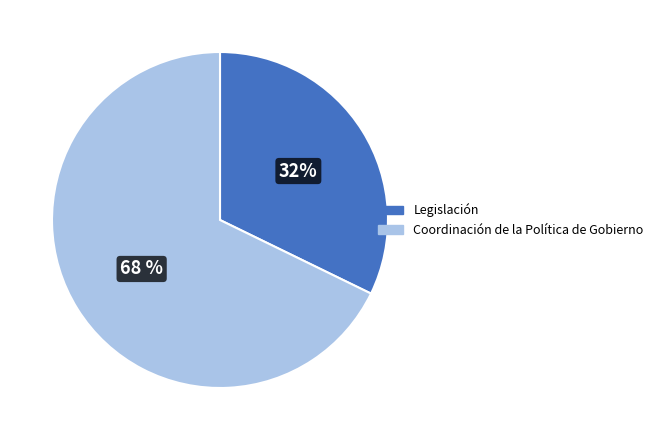

Count the number of slices in the pie.

2